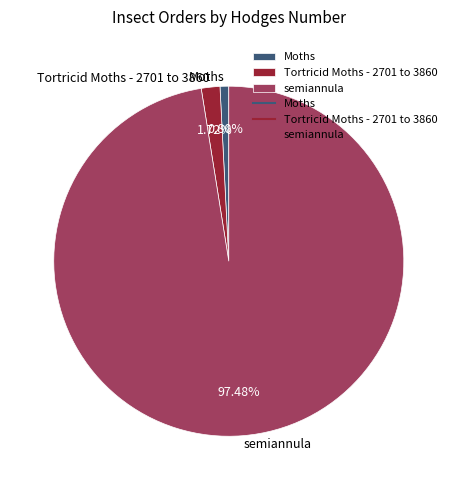

Is it true that Moths is 12% of the pie?

False